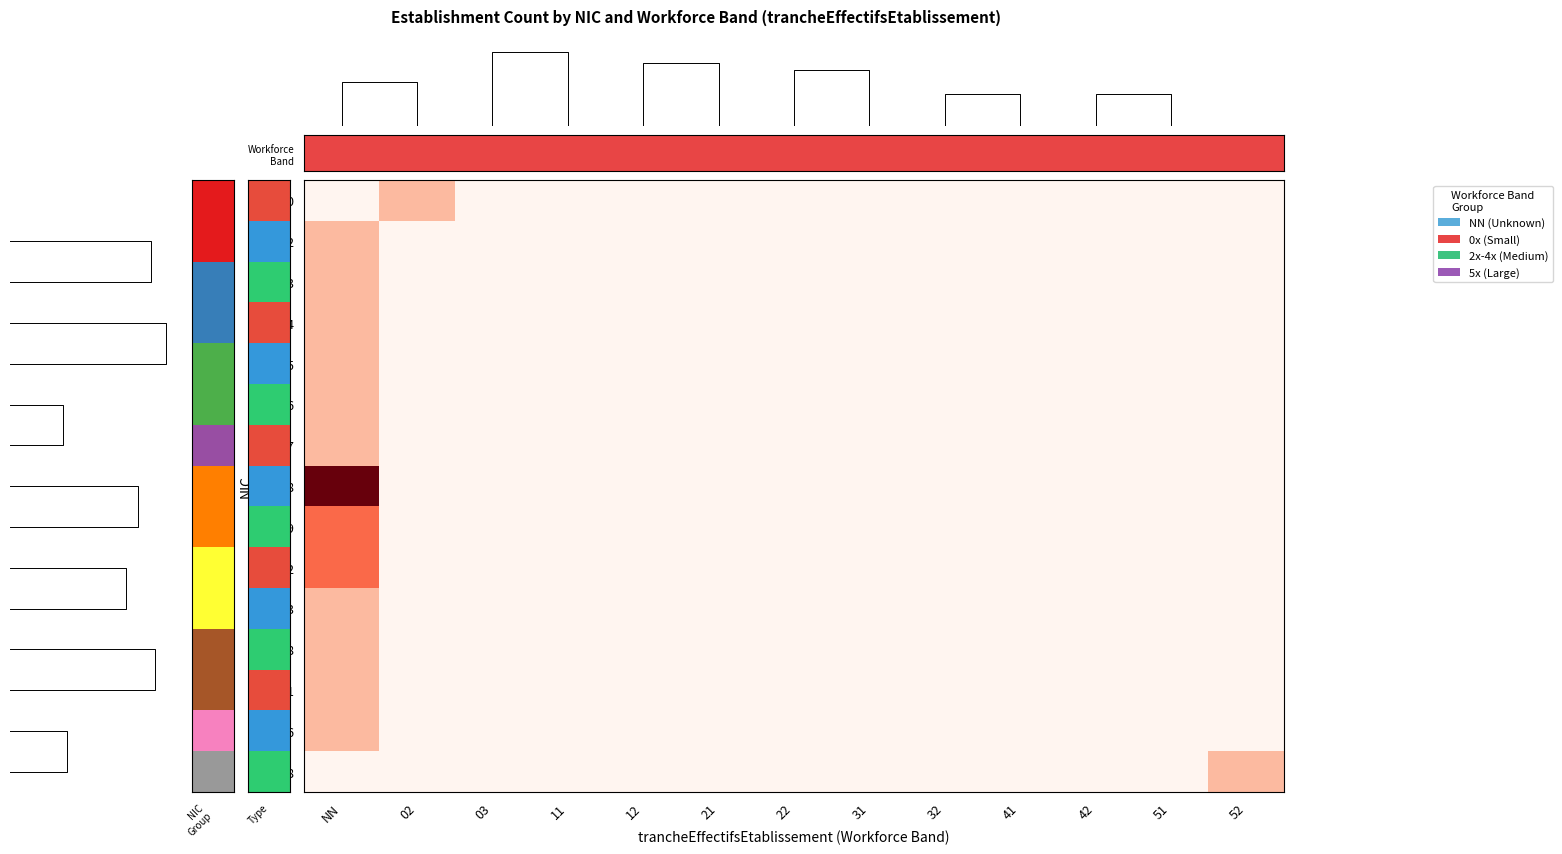

What is the total value across all series at NN?

19